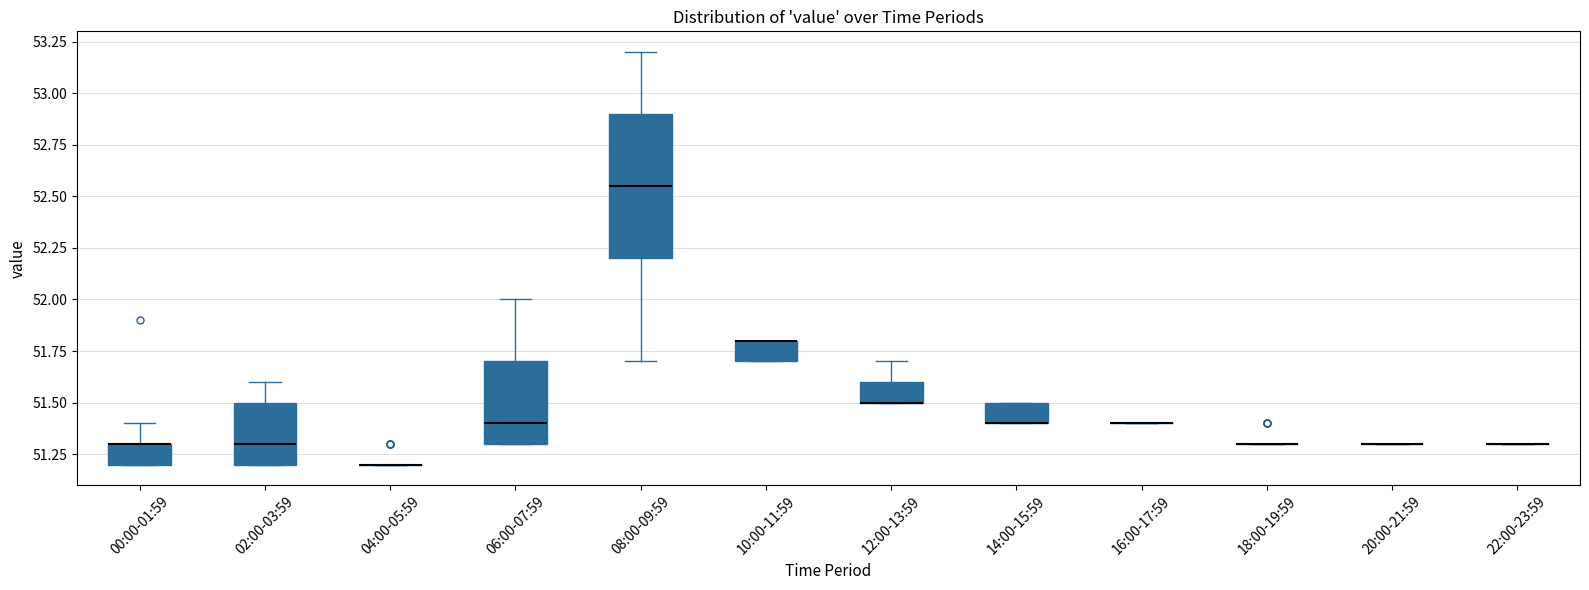

Where is the lower edge of the box for 02:00-03:59 on the y-axis? The values are not printed on the chart, so give them approximately, as read against the axis.

51.20